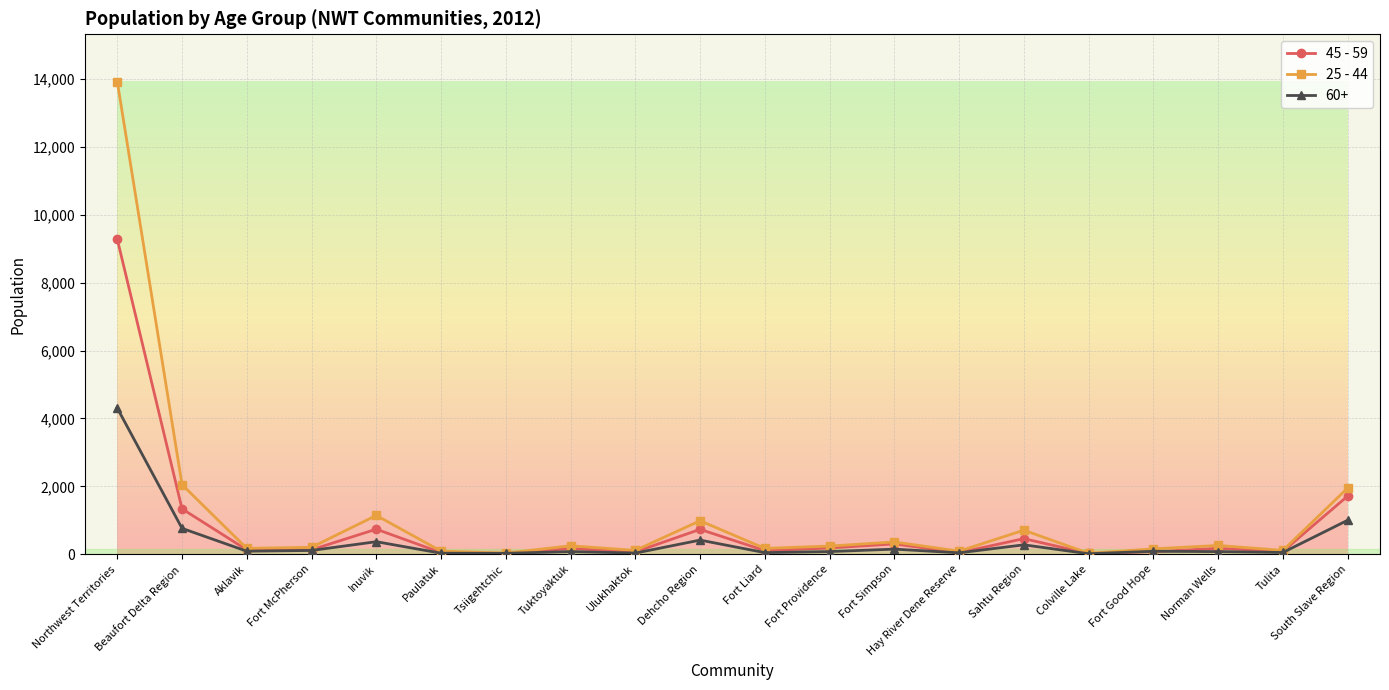

Which series has the largest range (max minus min)?

25 - 44